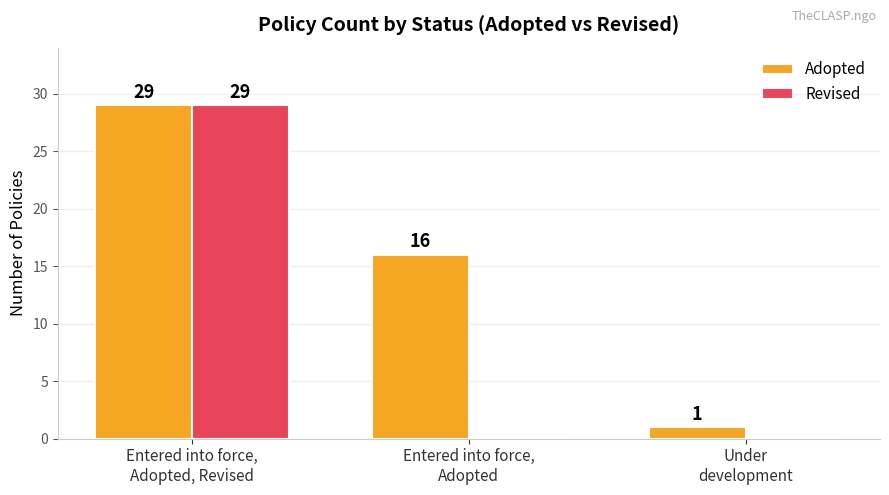

Which category has the highest value in the Revised series?

Entered into force,
Adopted, Revised